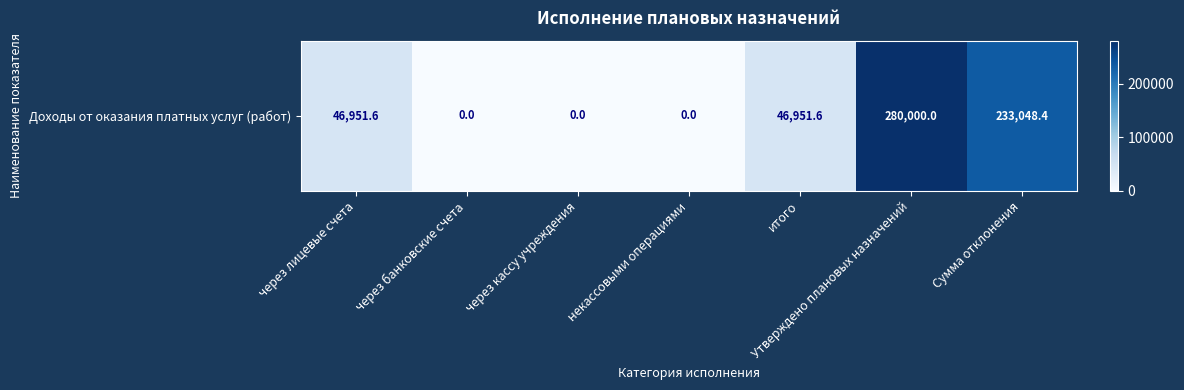

The chart shows a value of 108272.2 at через кассу учреждения. True or false?

False